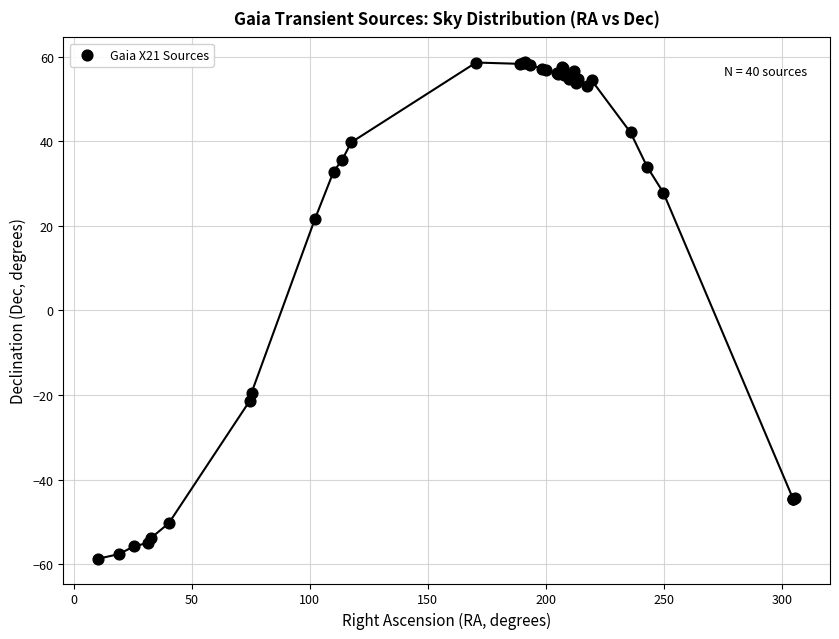

What Y value in the scatter plot is closest to 0?

-19.4